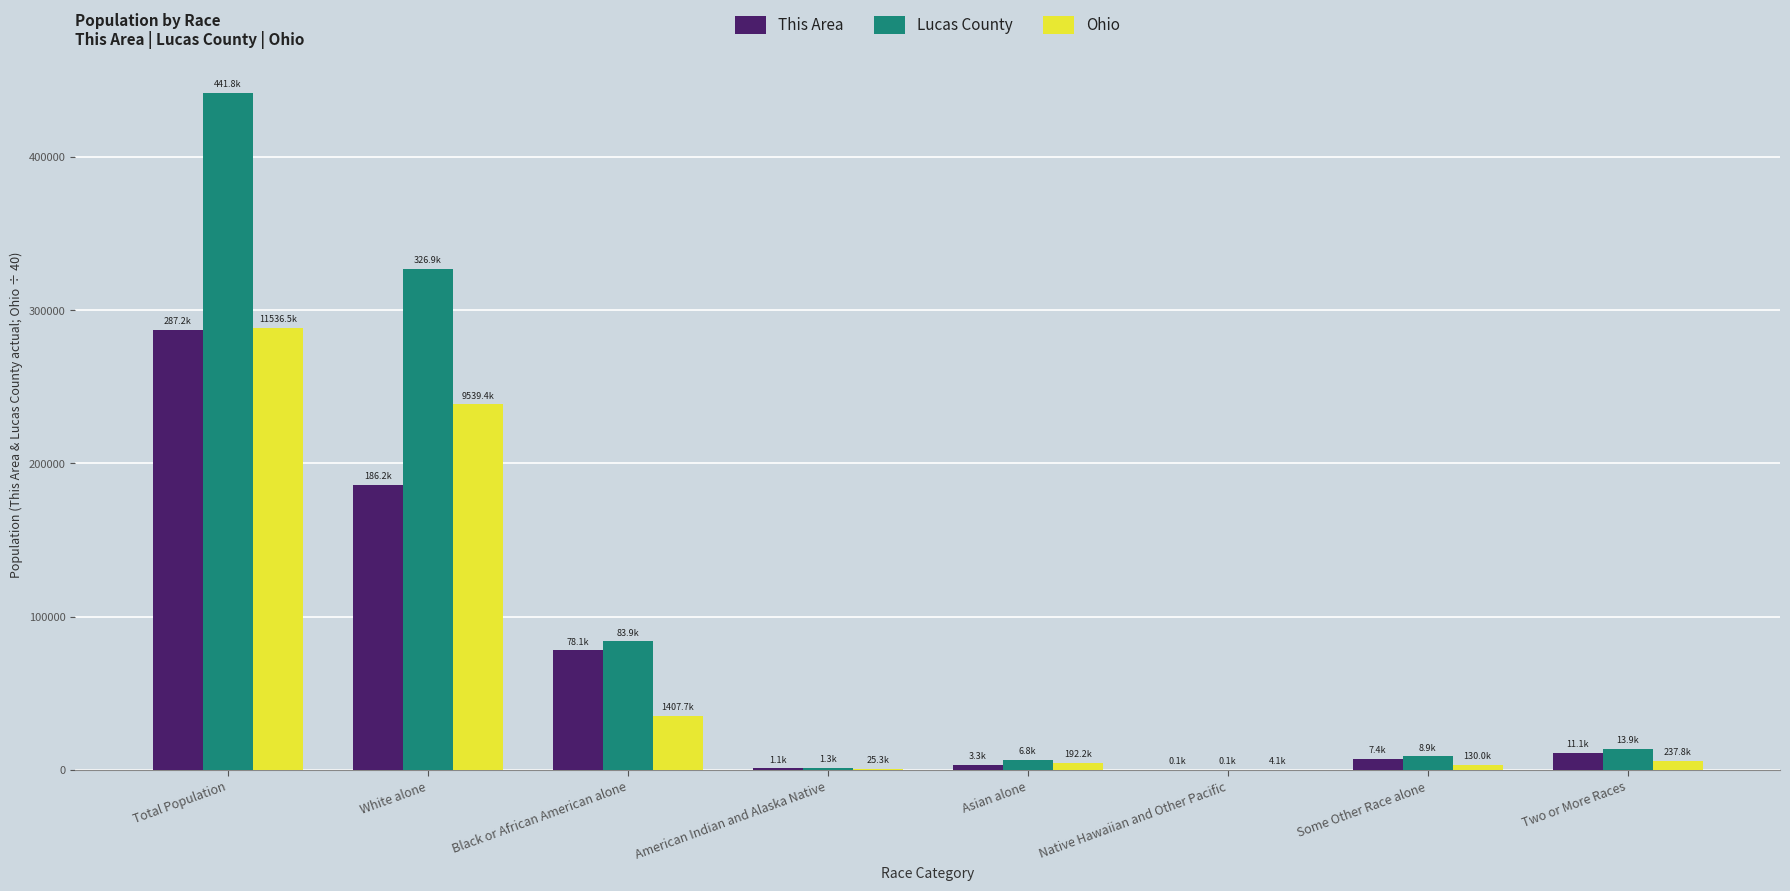

Is it true that Lucas County equals 13889.0 at Two or More Races?

True